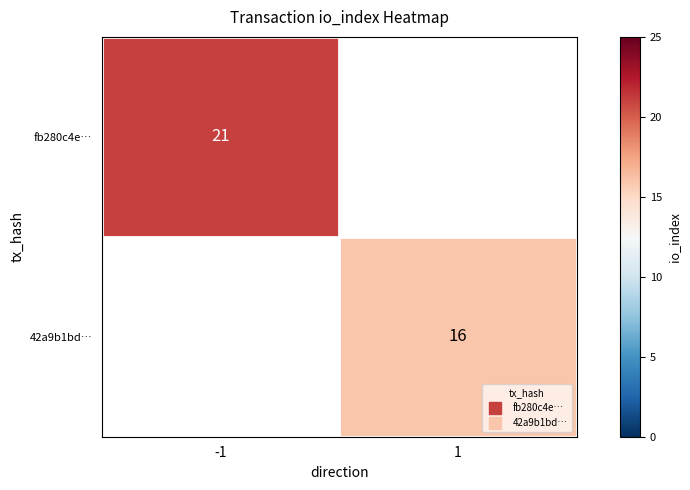

Rank the series by their maximum value, from highest to lowest.

fb280c4e…, 42a9b1bd…